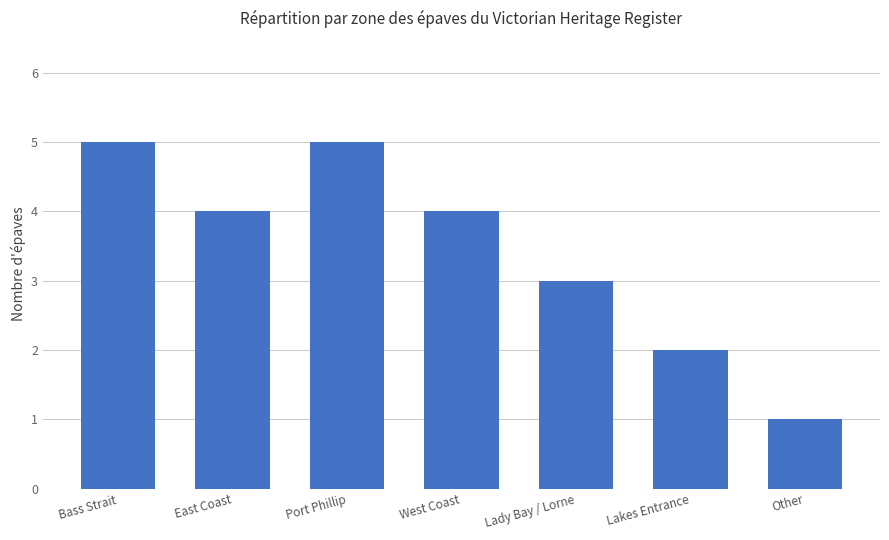

What position from the left is Lakes Entrance?

6